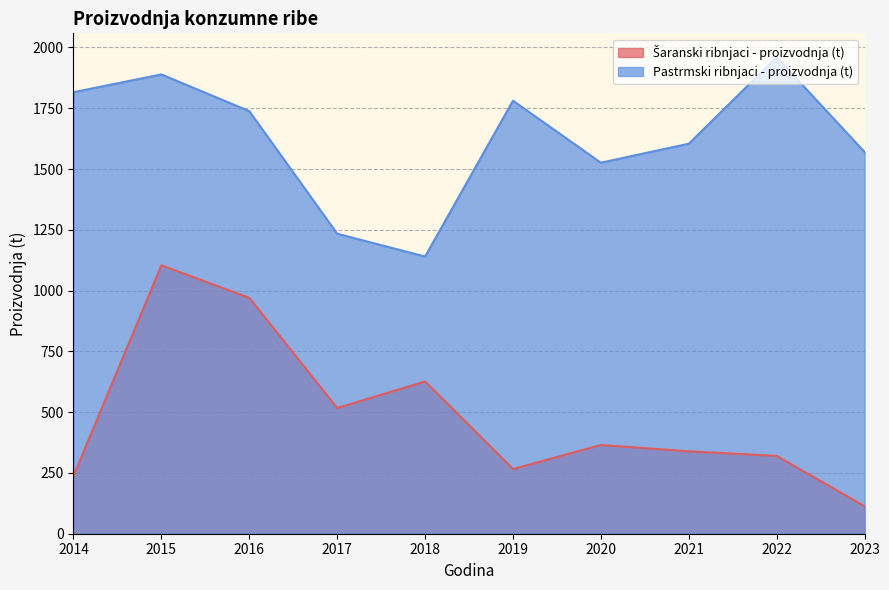

Which series changed the most between 2015 and 2016?

Pastrmski ribnjaci - proizvodnja (t)